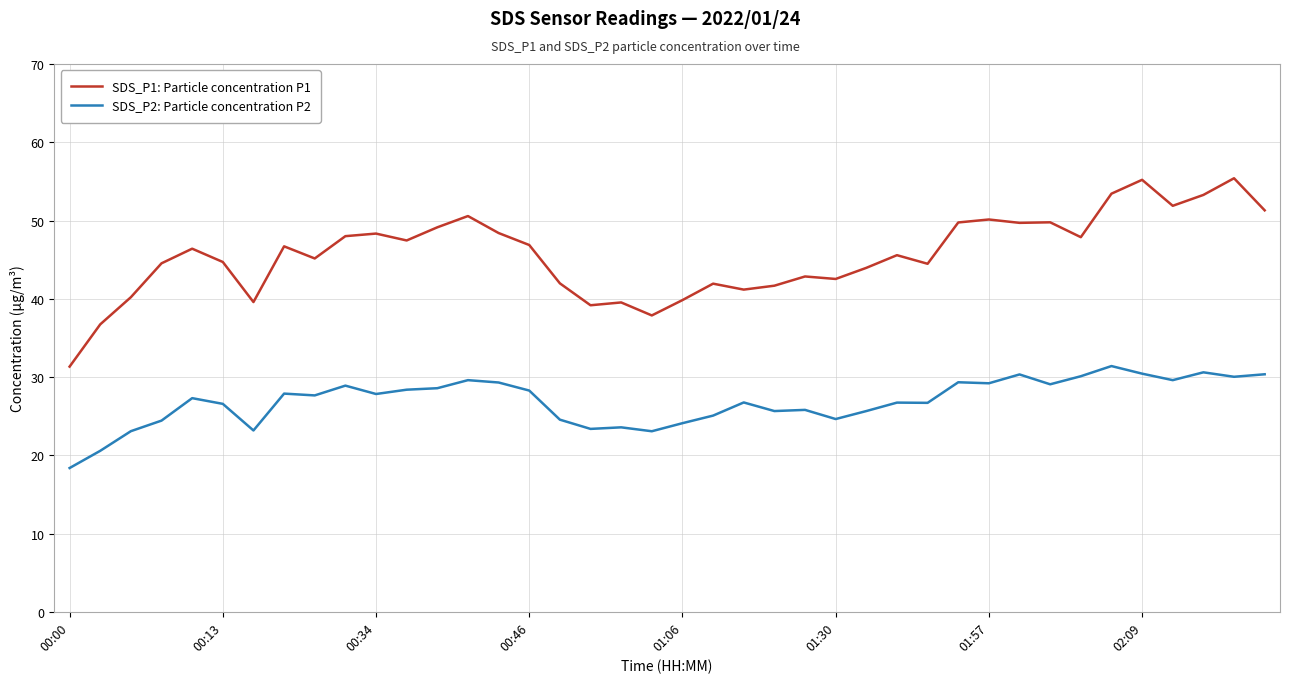

Rank the series by their average value, from highest to lowest.

SDS_P1: Particle concentration P1, SDS_P2: Particle concentration P2